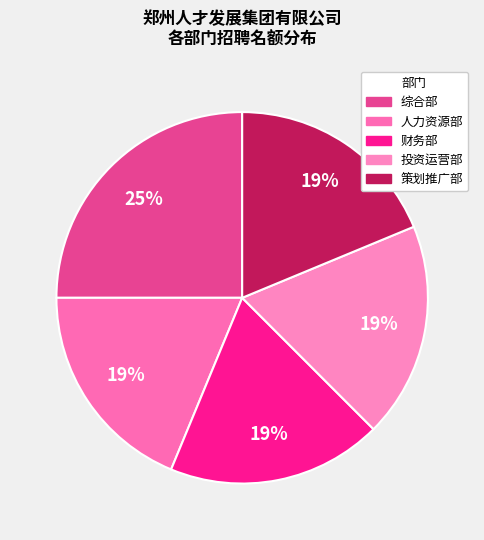

How many segments does this pie chart have?

5